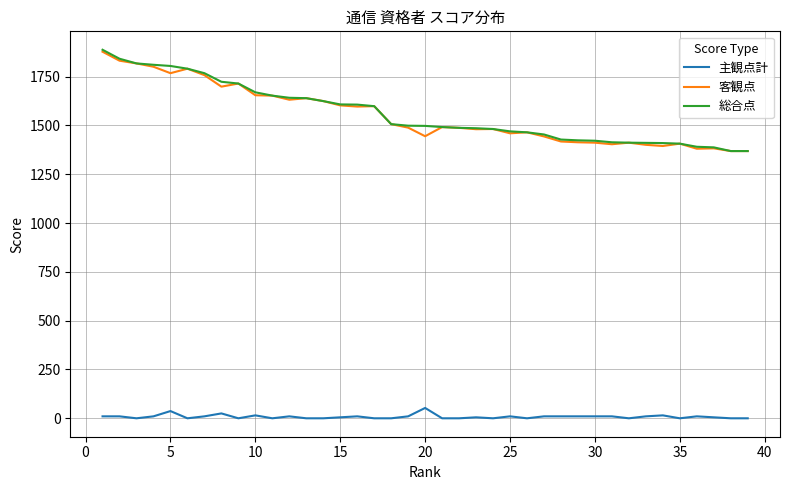

What is the minimum value for 客観点?

1369